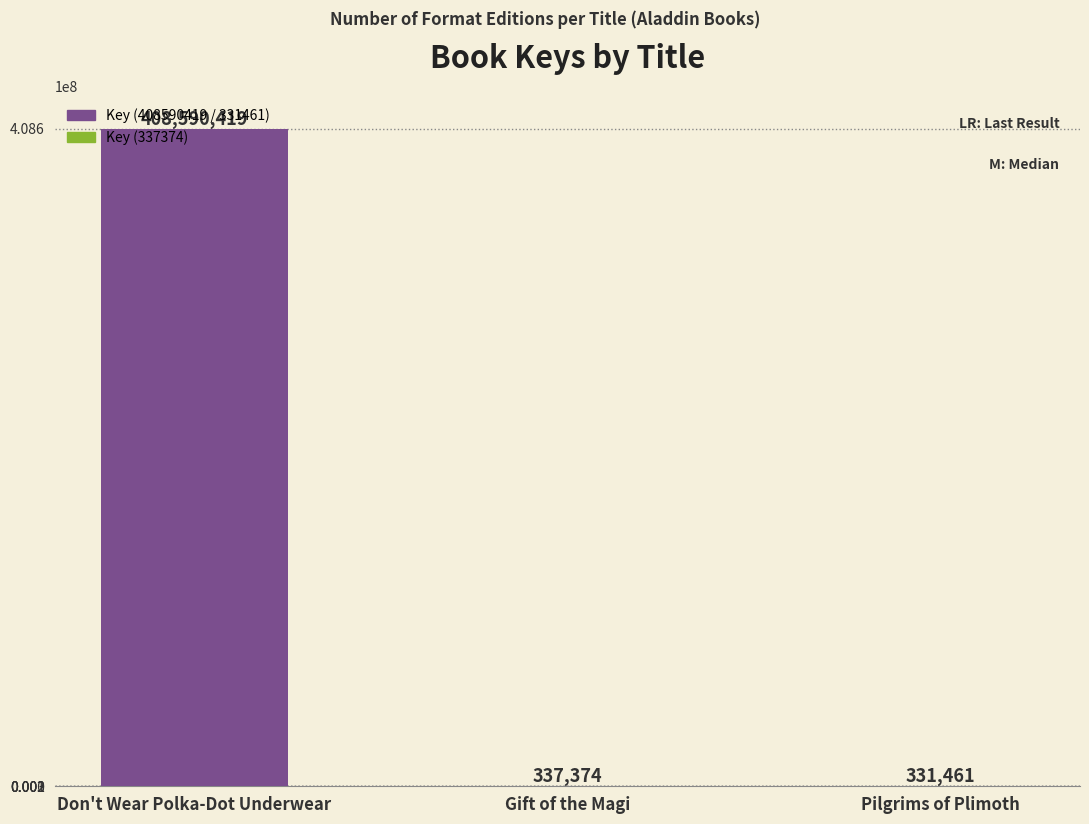

At which label does the data first exceed 337374?

Don't Wear Polka-Dot Underwear